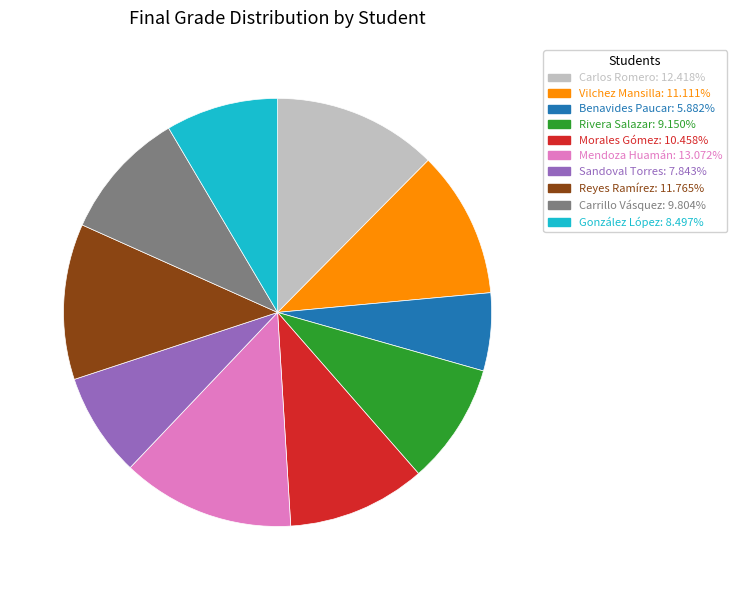

Does any single category account for the majority?

No